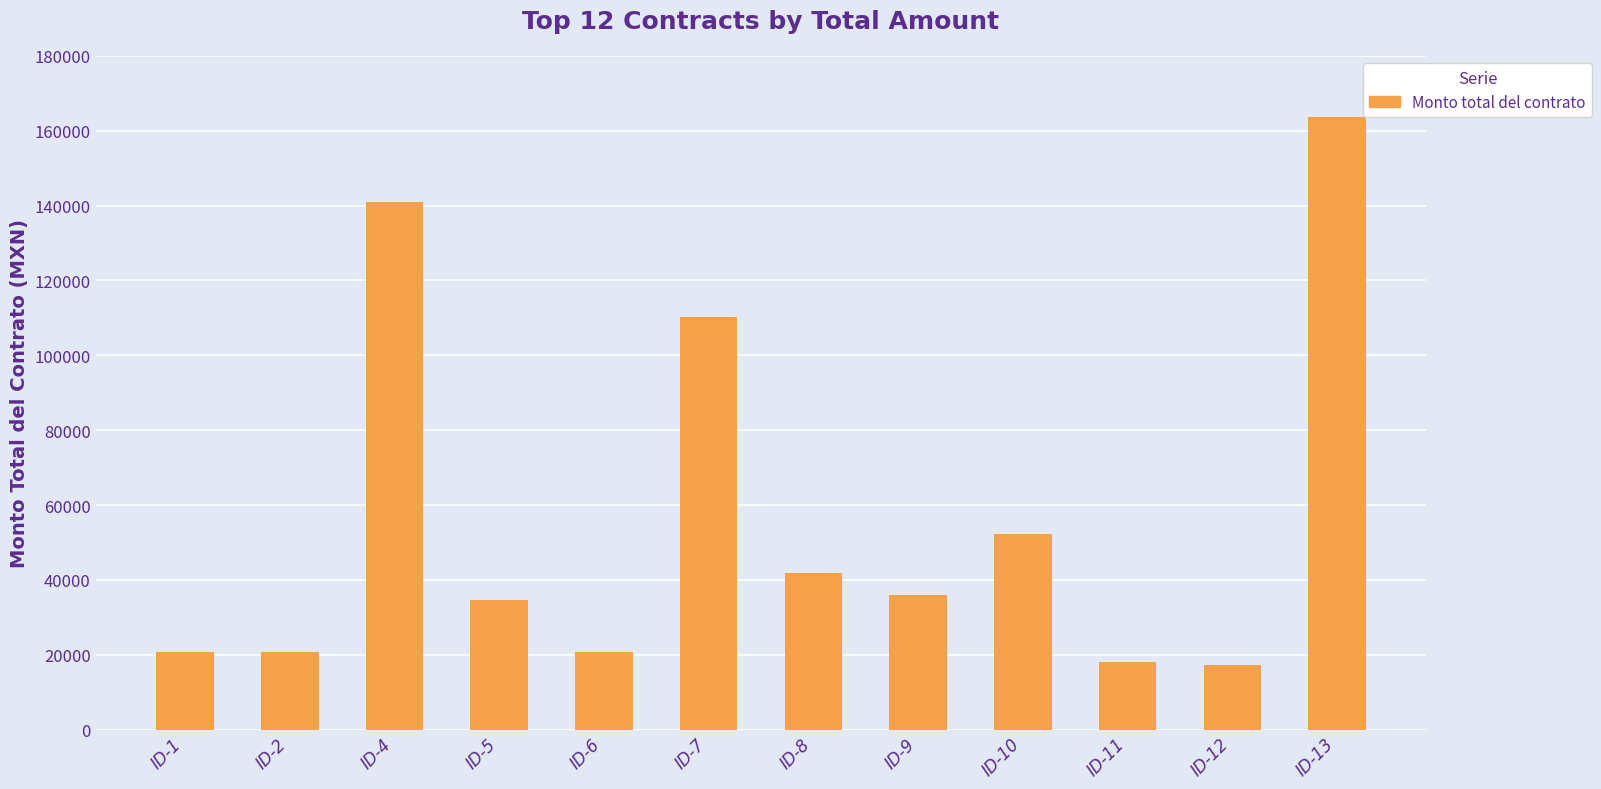

What is the average value?

56441.1